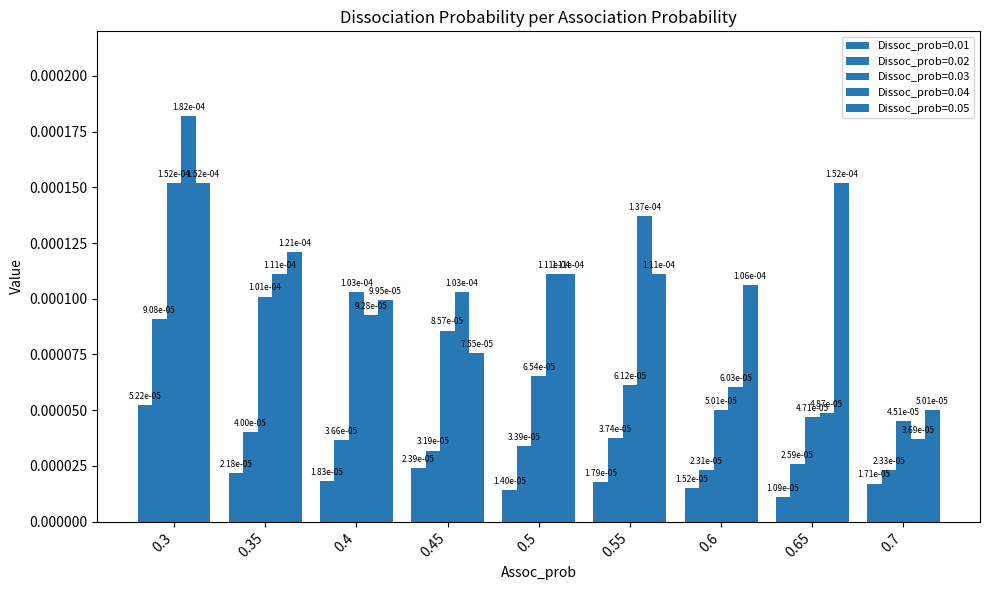

Reading left to right, list all the values displayed in this chart.

Dissoc_prob=0.01: 0.3=0.0	0.35=0.0	0.4=0.0	0.45=0.0	0.5=0.0	0.55=0.0	0.6=0.0	0.65=0.0	0.7=0.0
Dissoc_prob=0.02: 0.3=0.0	0.35=0.0	0.4=0.0	0.45=0.0	0.5=0.0	0.55=0.0	0.6=0.0	0.65=0.0	0.7=0.0
Dissoc_prob=0.03: 0.3=0.0	0.35=0.0	0.4=0.0	0.45=0.0	0.5=0.0	0.55=0.0	0.6=0.0	0.65=0.0	0.7=0.0
Dissoc_prob=0.04: 0.3=0.0	0.35=0.0	0.4=0.0	0.45=0.0	0.5=0.0	0.55=0.0	0.6=0.0	0.65=0.0	0.7=0.0
Dissoc_prob=0.05: 0.3=0.0	0.35=0.0	0.4=0.0	0.45=0.0	0.5=0.0	0.55=0.0	0.6=0.0	0.65=0.0	0.7=0.0